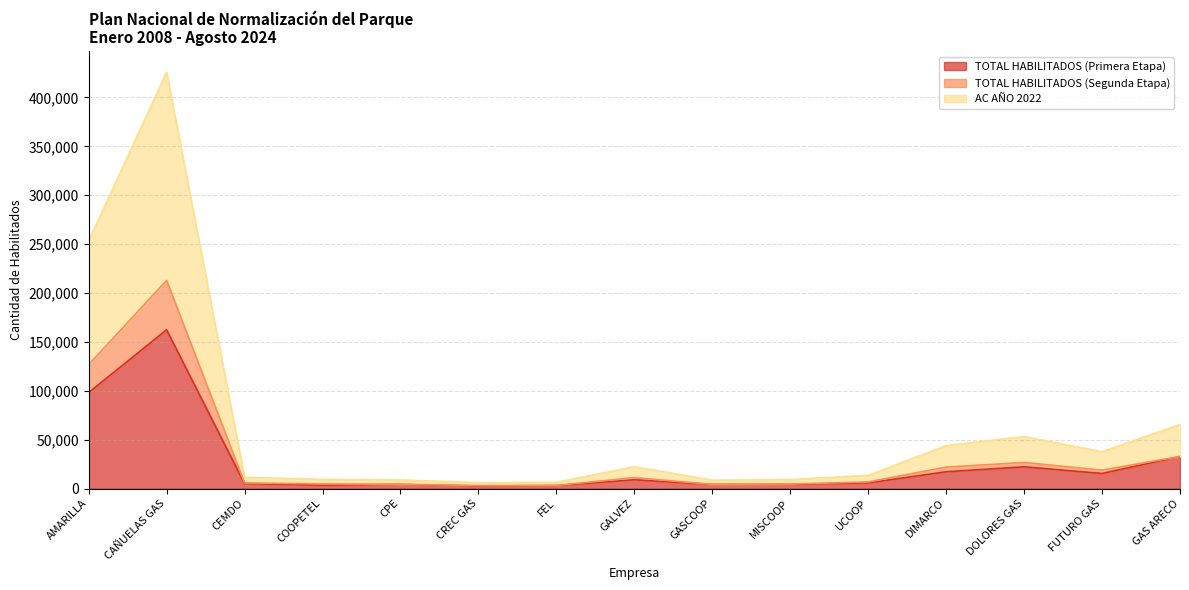

True or false: AC AÑO 2022 has more than 1 points higher than both neighbors.

True